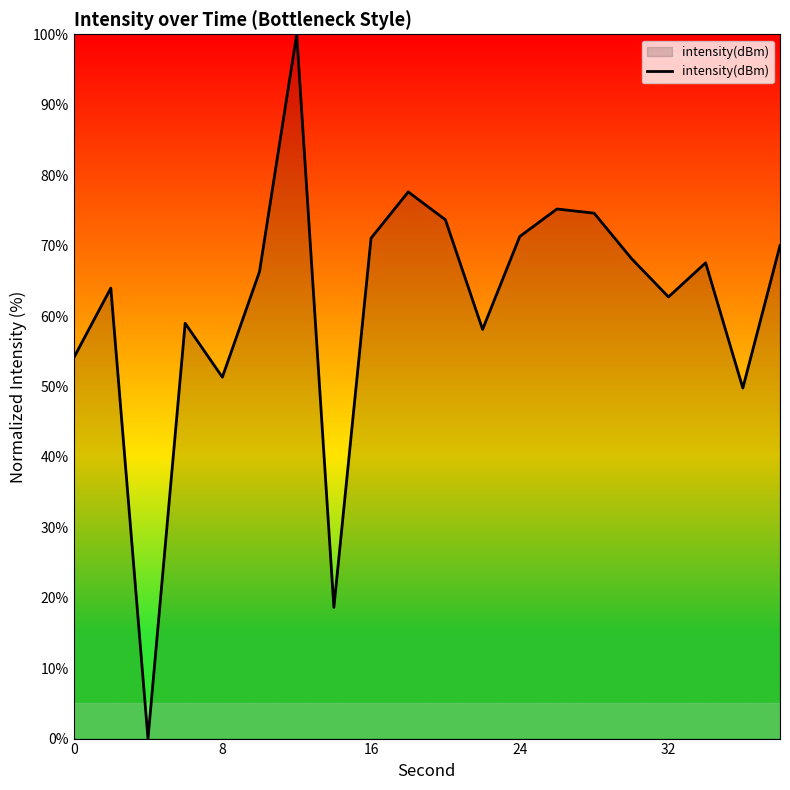

What is the greatest value displayed?

100.0